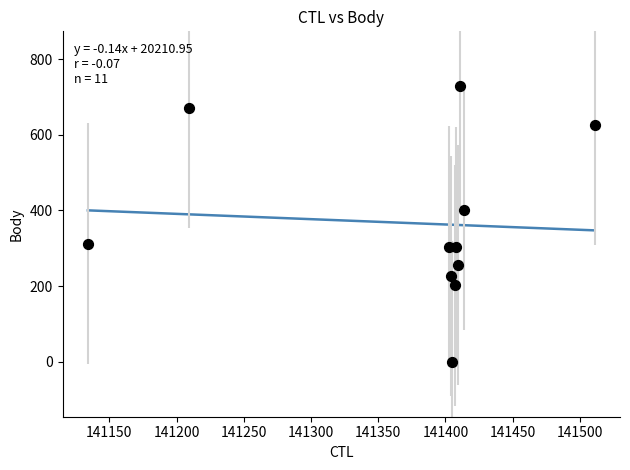

What is the range of X values (max minus min)?

377